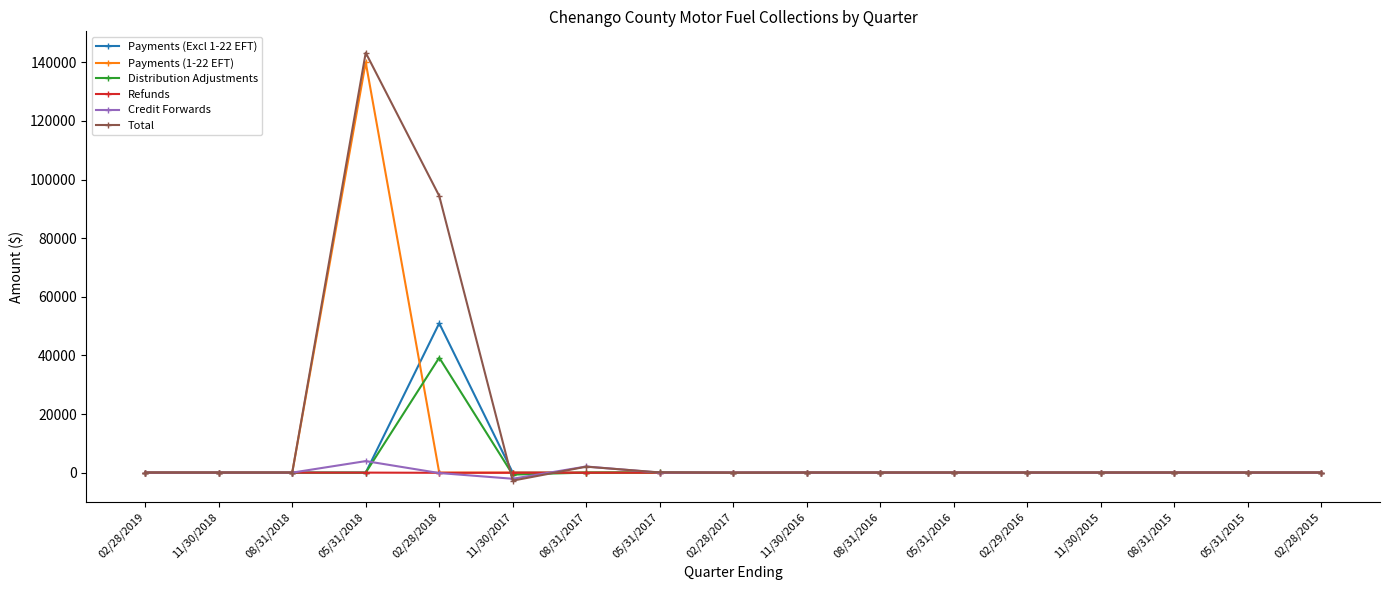

What position from the right is 05/31/2015?

2